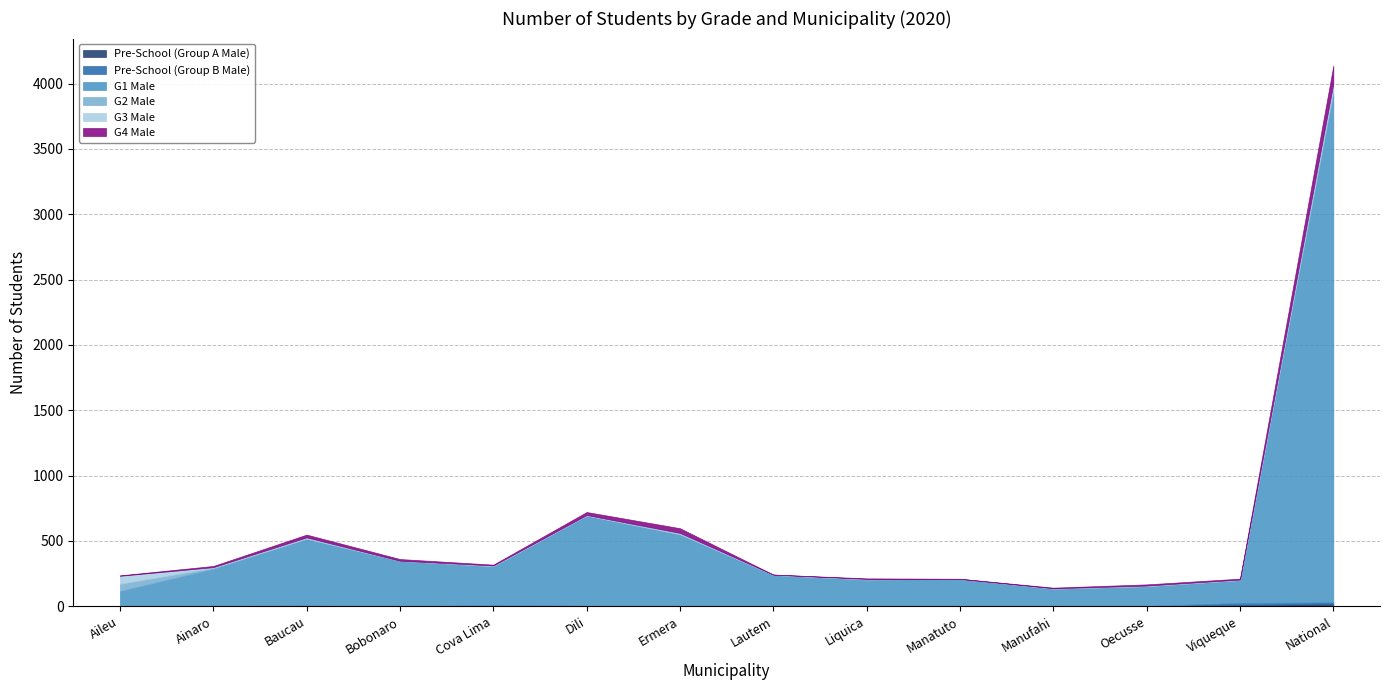

The value of G1 Male at Liquica is 202. True or false?

True